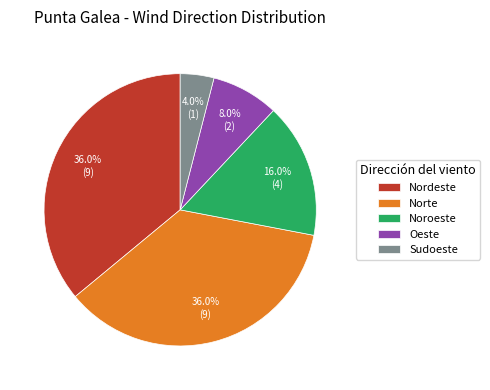

What is the total percentage of Sudoeste and Norte?

40.0%